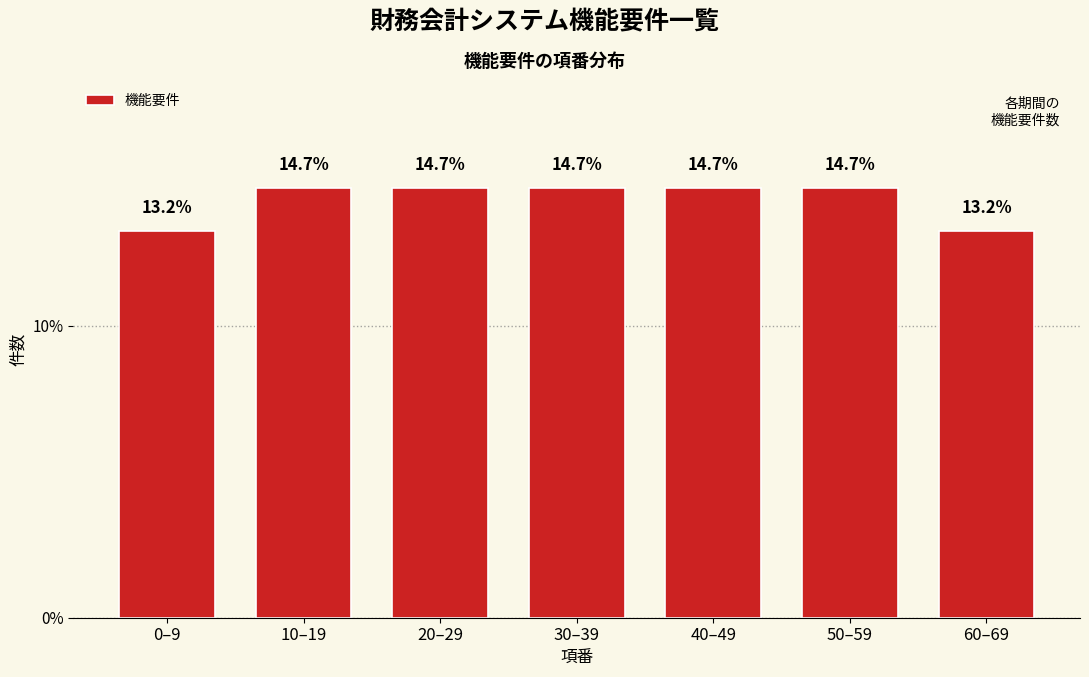

Reading right to left, what are all the values shown in this chart?

13.2	14.7	14.7	14.7	14.7	14.7	13.2